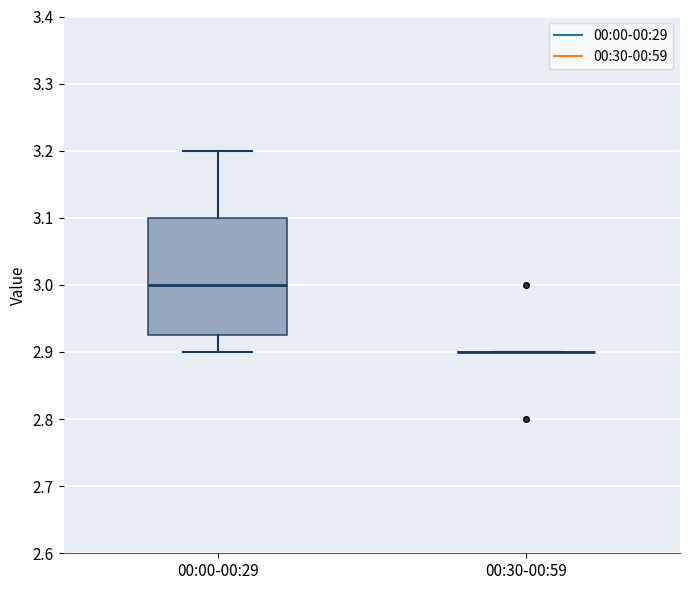

Reading left to right, read every box against the y-axis: the position of its median line, the range the box covers, and the ends of its whiskers. The values are not printed on the chart, so give them approximately, as read against the axis.

00:00-00:29: median 3.00, box 2.93 to 3.10, whiskers 2.90 to 3.20
00:30-00:59: box collapsed to a line at 2.90, whiskers 2.90 to 2.90